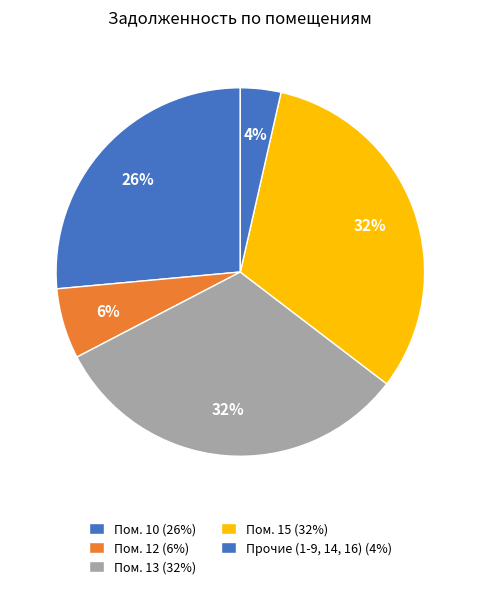

How many segments does this pie chart have?

5